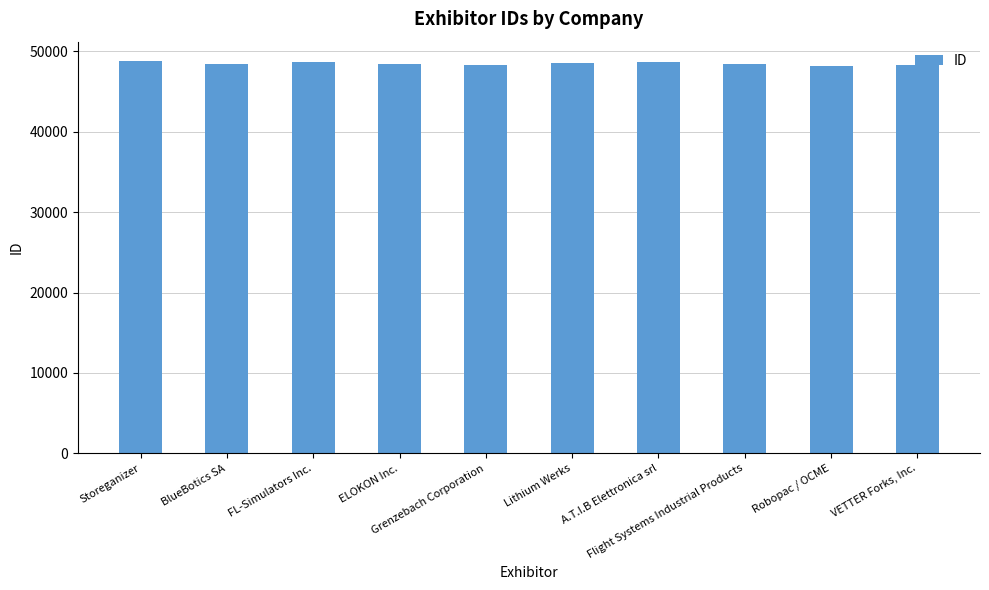

What is the sum of all values?

484575